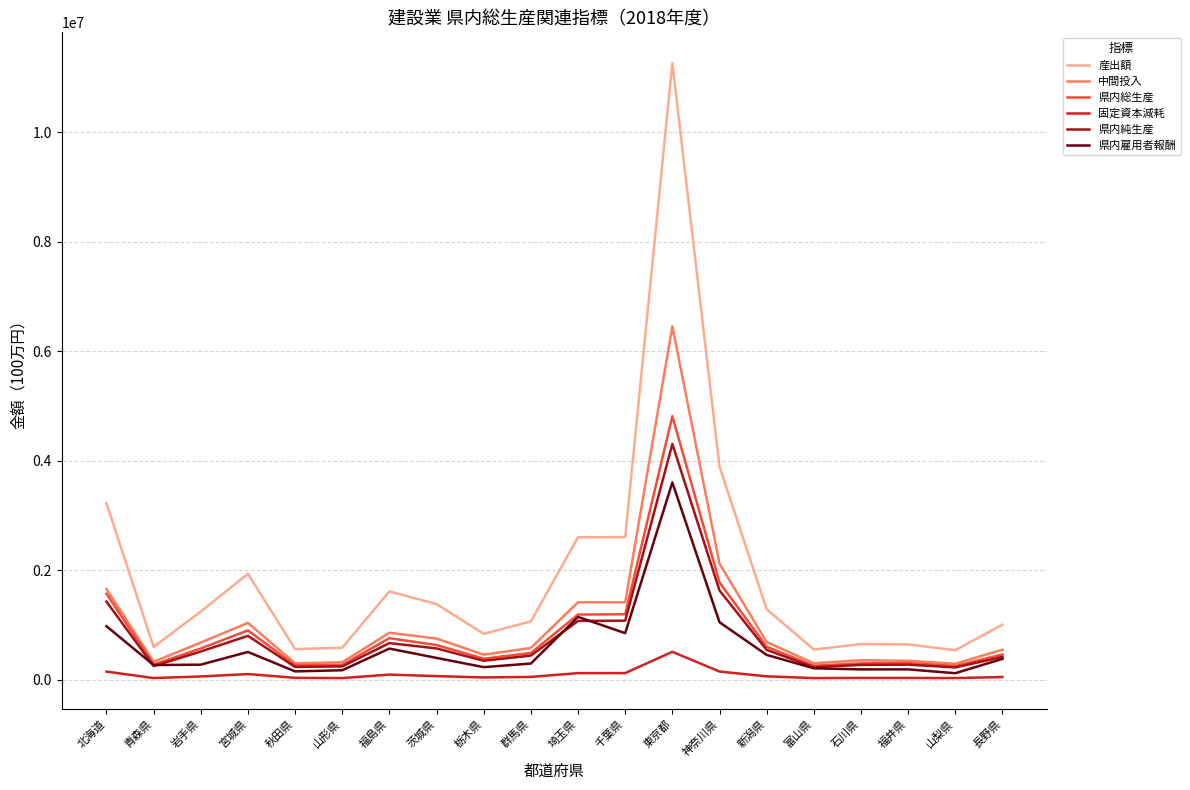

Where is 産出額 nearest to the value 5902417?

神奈川県